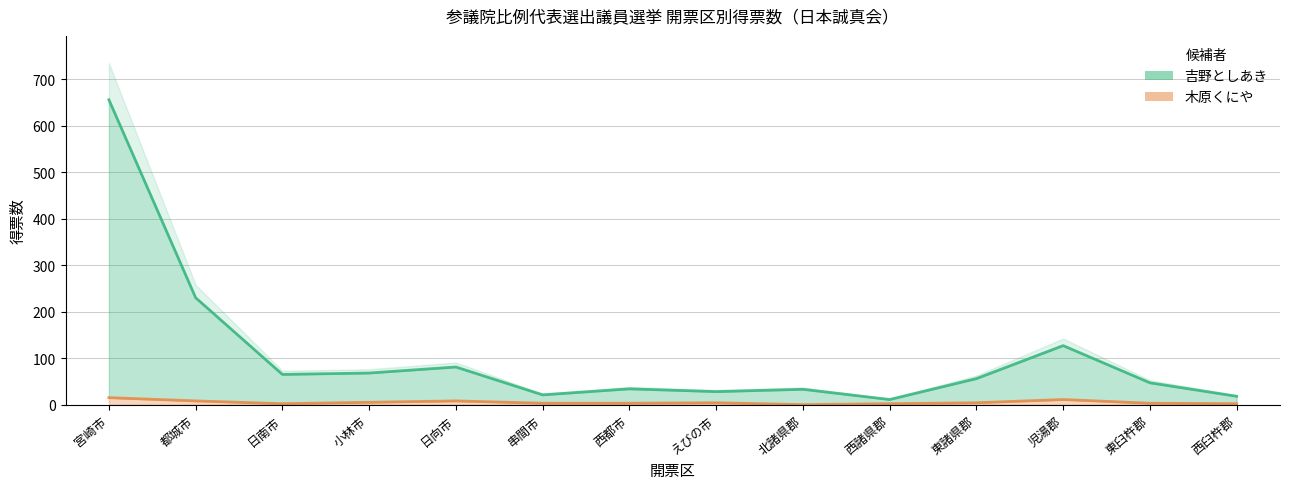

At how many categories does at least one series exceed 23?

11